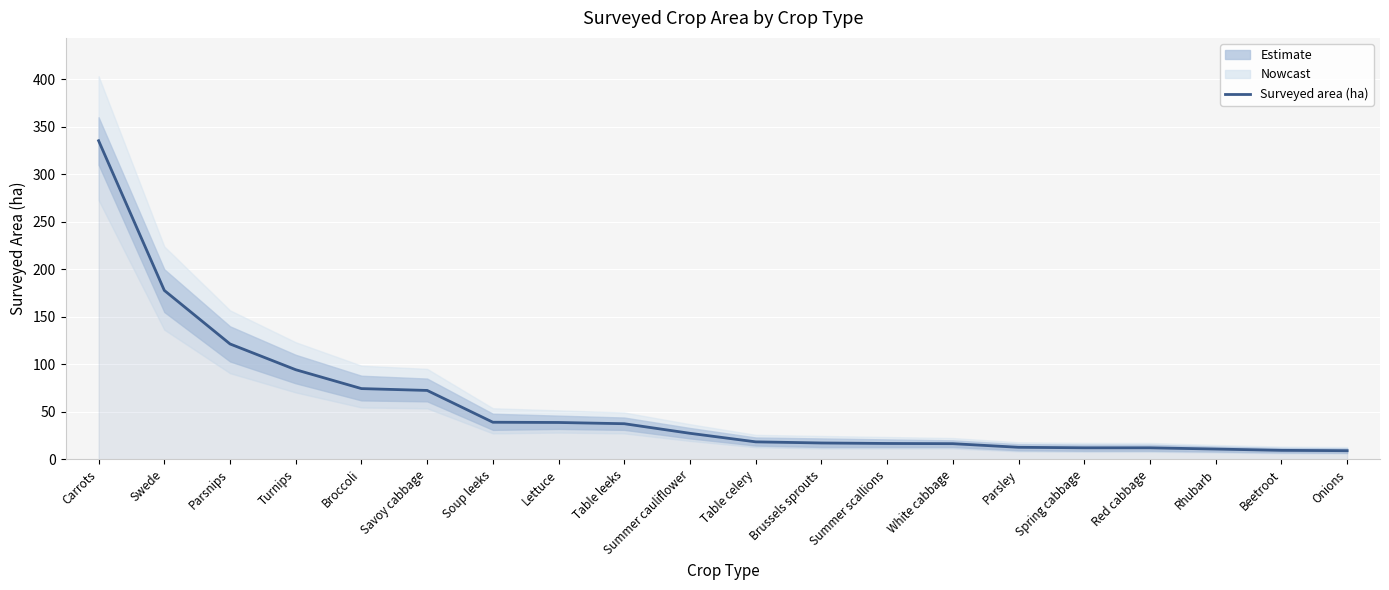

What is the change in value from Lettuce to Onions?

-29.7